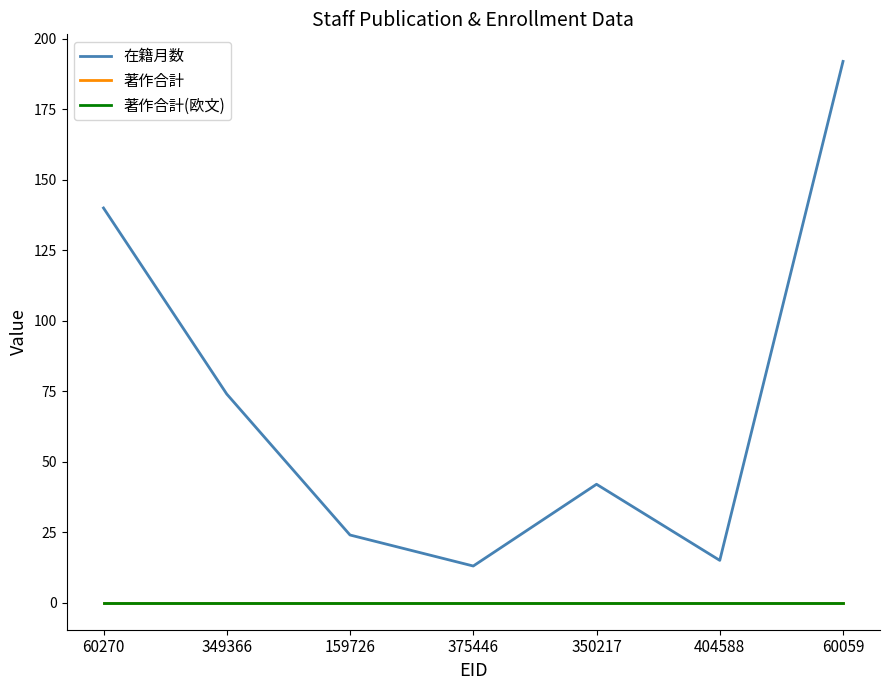

Is this an area chart (filled region under the line)?

No